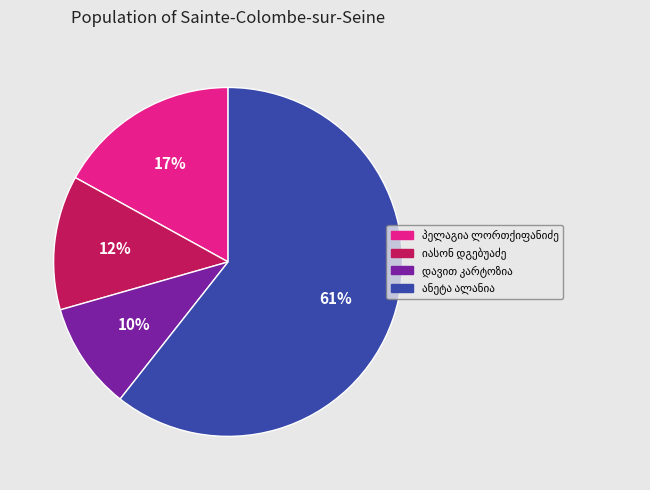

To the nearest percent, what is the average slice percentage?

25%